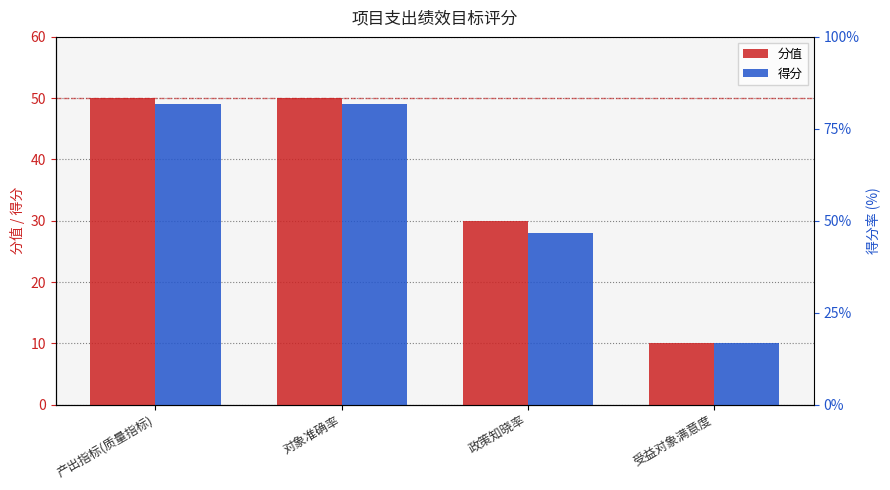

The value of 得分 at 政策知晓率 is 28. True or false?

True